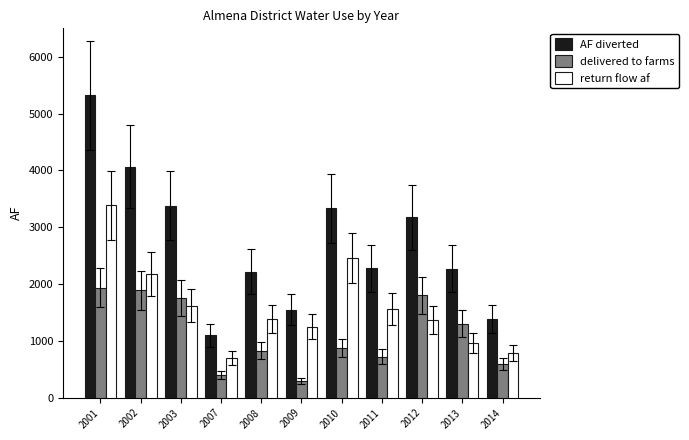

Are the bars grouped side by side (vs. stacked)?

Yes